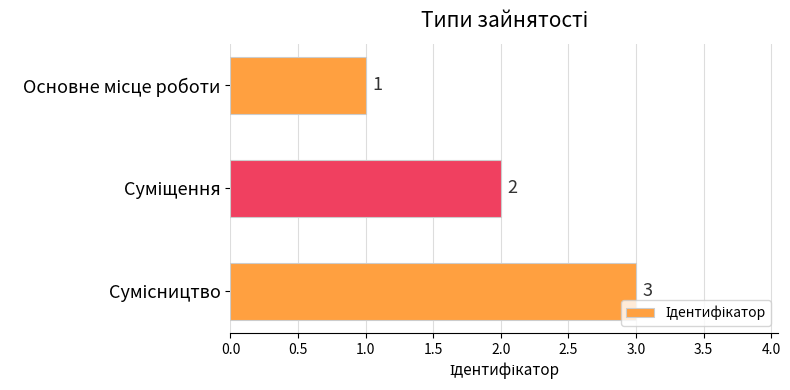

What is the maximum value shown in the chart?

3